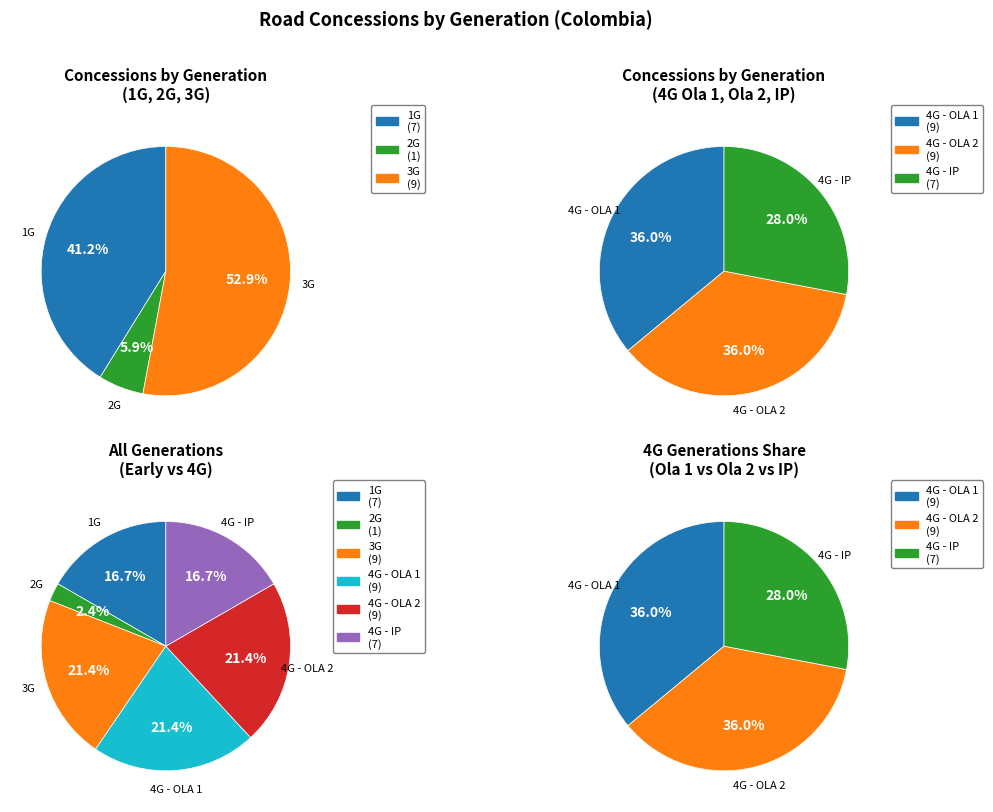

Which category has the smallest portion of the pie?

2G